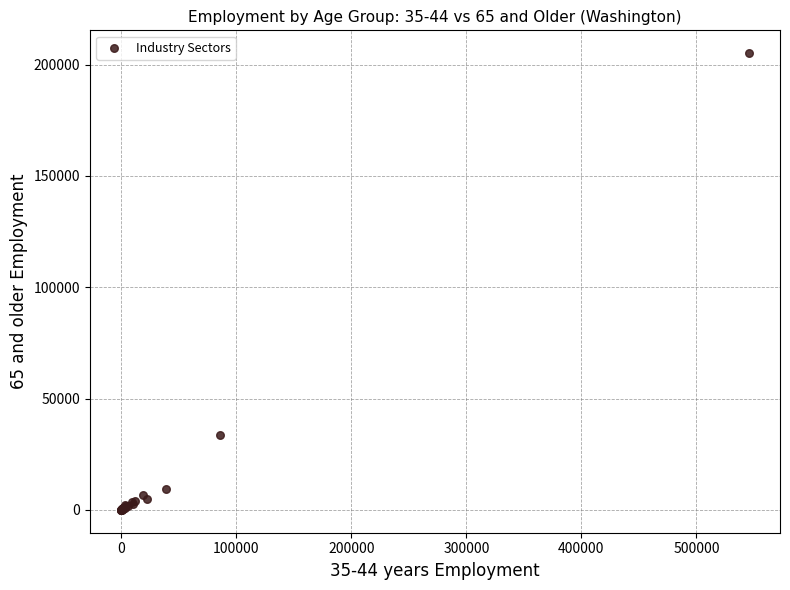

What Y value in the scatter plot is closest to 102574?

33482